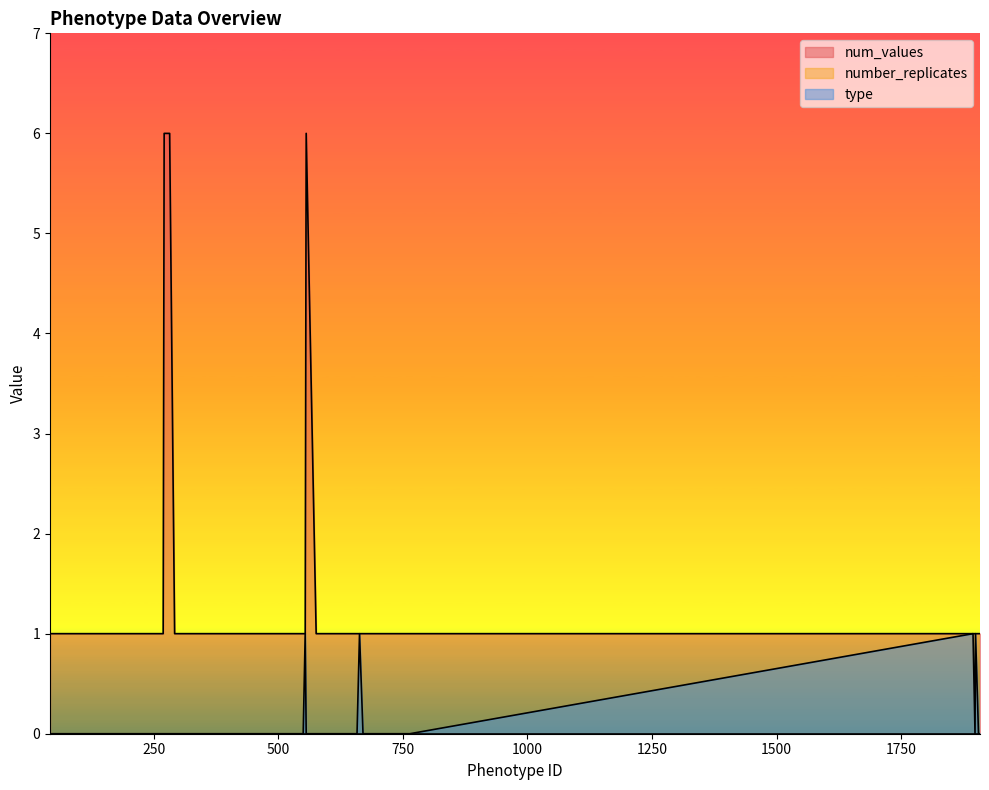

Does the chart display data point markers on the line(s)?

No